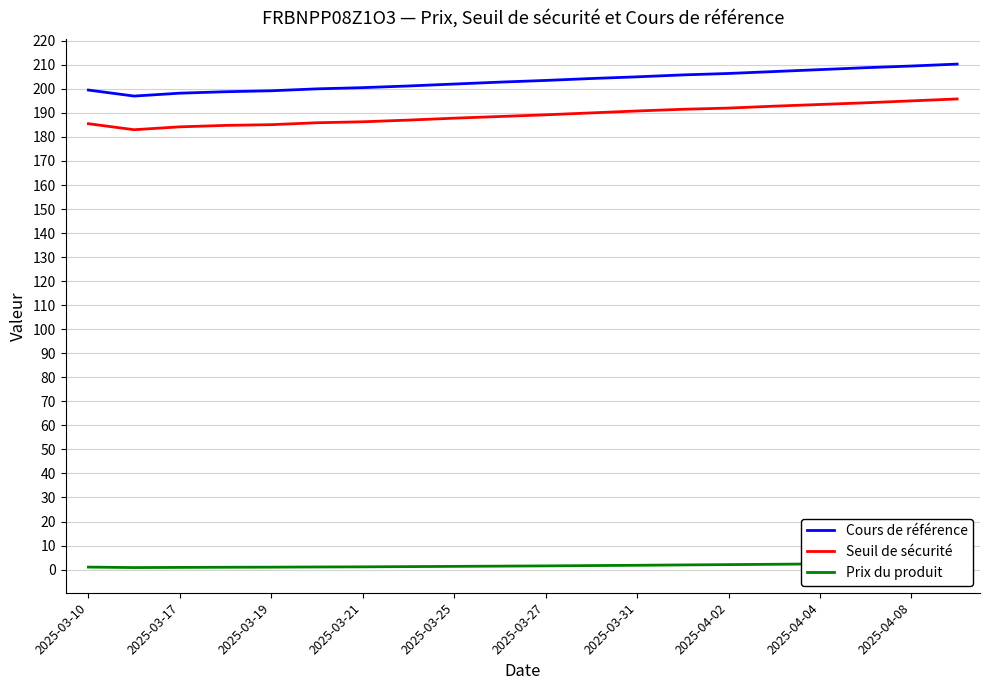

Reading left to right, what are all the values shown in this chart?

Cours de référence: 199.5	197.0	198.2	198.8	199.2	200.0	200.5	201.2	202.0	202.8	203.5	204.3	205.0	205.8	206.4	207.2	208.0	208.8	209.5	210.3
Seuil de sécurité: 185.5	183.0	184.2	184.8	185.1	185.9	186.3	187.0	187.8	188.5	189.2	190.0	190.8	191.5	192.0	192.8	193.5	194.2	195.0	195.8
Prix du produit: 1.1	0.8	0.9	1.0	1.0	1.1	1.1	1.2	1.4	1.4	1.6	1.7	1.8	1.9	2.1	2.2	2.4	2.5	2.7	2.9